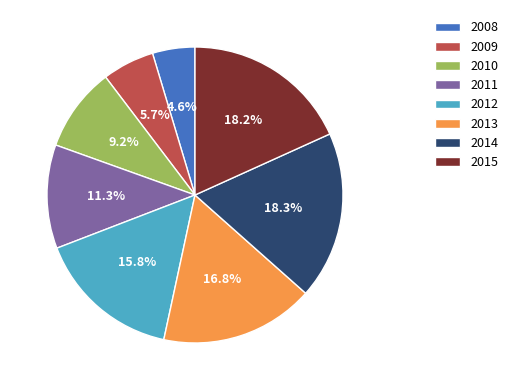

Does any single category account for the majority?

No